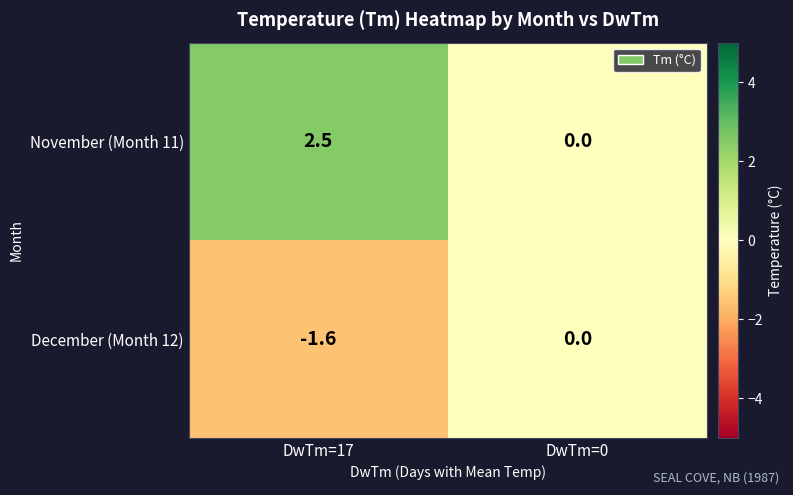

How many values in November (Month 11) are above zero?

1